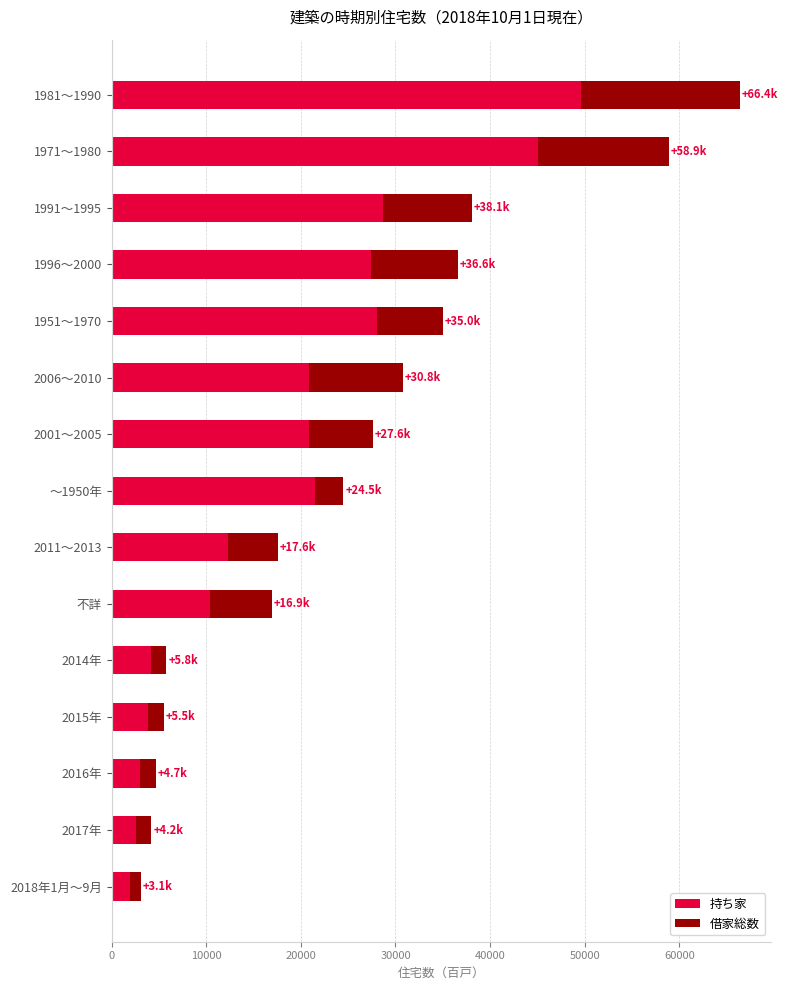

What is the difference between the second highest and minimum values in the 持ち家 series?

43200